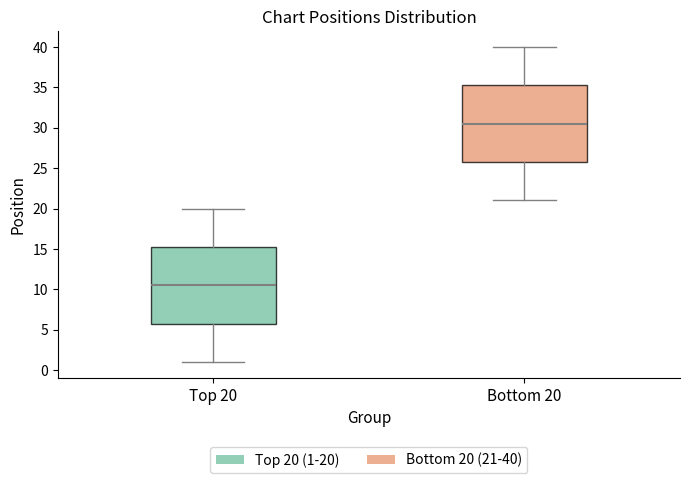

Reading left to right, read every box against the y-axis: the position of its median line, the range the box covers, and the ends of its whiskers. The values are not printed on the chart, so give them approximately, as read against the axis.

Top 20: median 10.5, box 6.0 to 15.5, whiskers 1.0 to 20.0
Bottom 20: median 30.5, box 26.0 to 35.5, whiskers 21.0 to 40.0